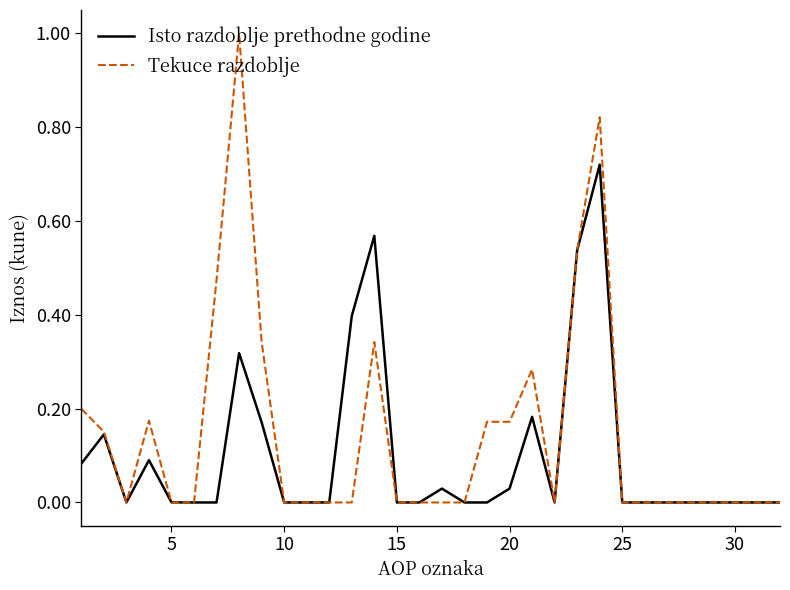

Which series has the widest spread of values?

Tekuce razdoblje